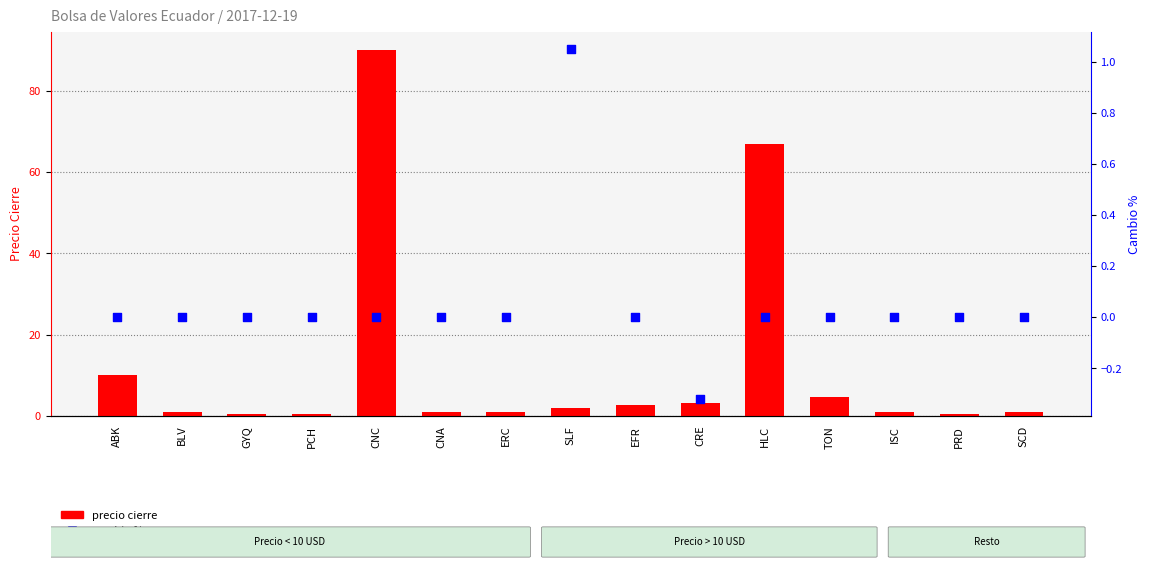

What is the total value across all series at PRD?

0.5